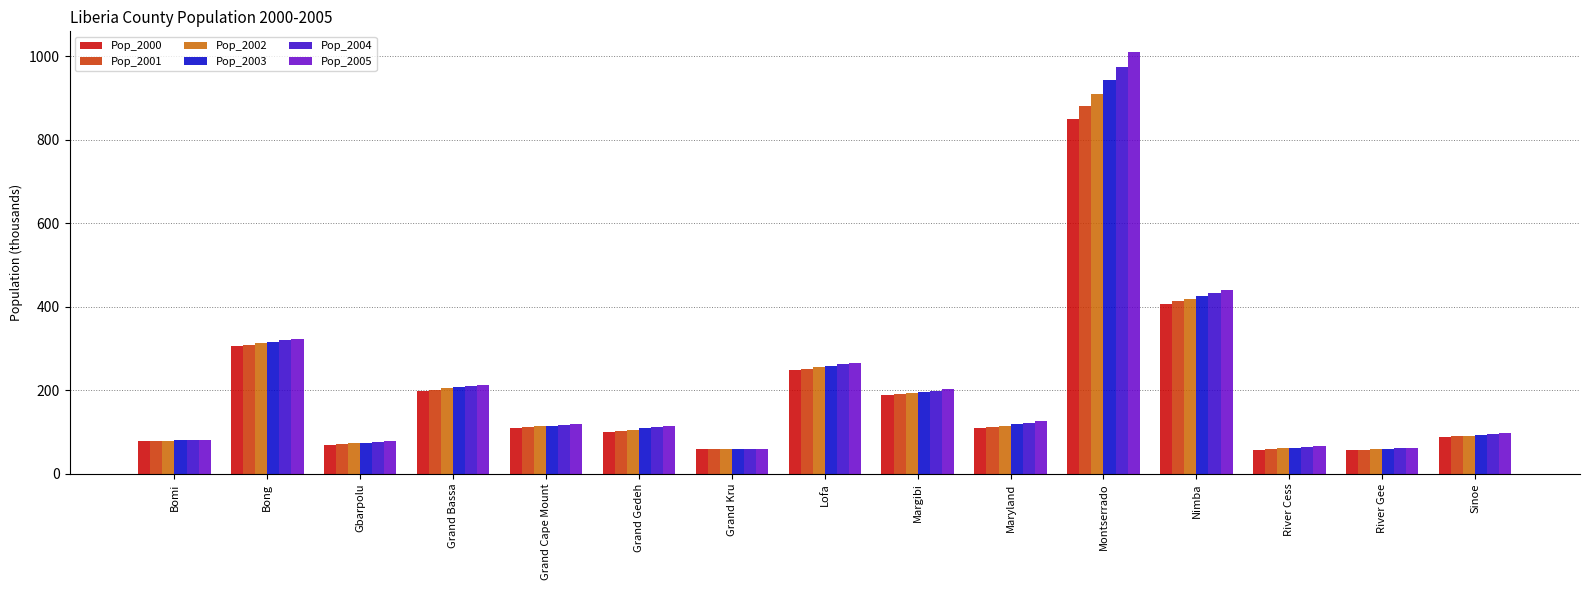

What is the difference between the second highest and second lowest values in the Pop_2002 series?

360.1